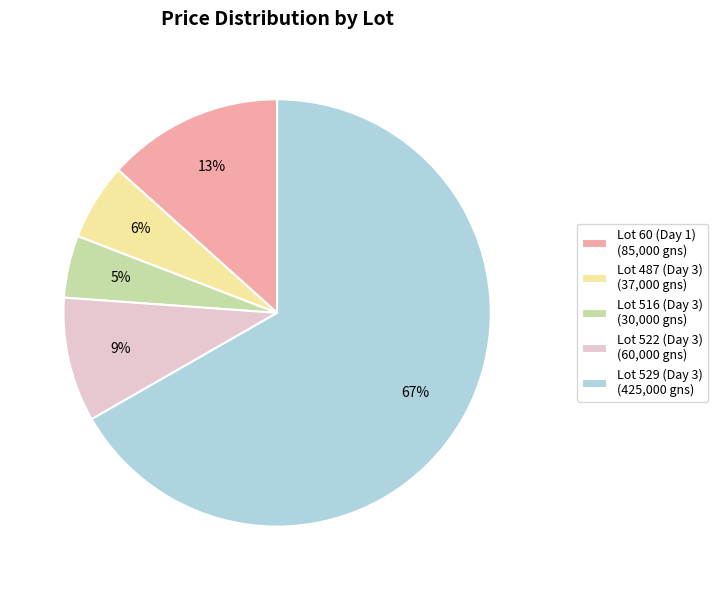

Is the sum of Lot 529 (Day 3) (425,000 gns) and Lot 516 (Day 3) (30,000 gns) greater than half?

Yes